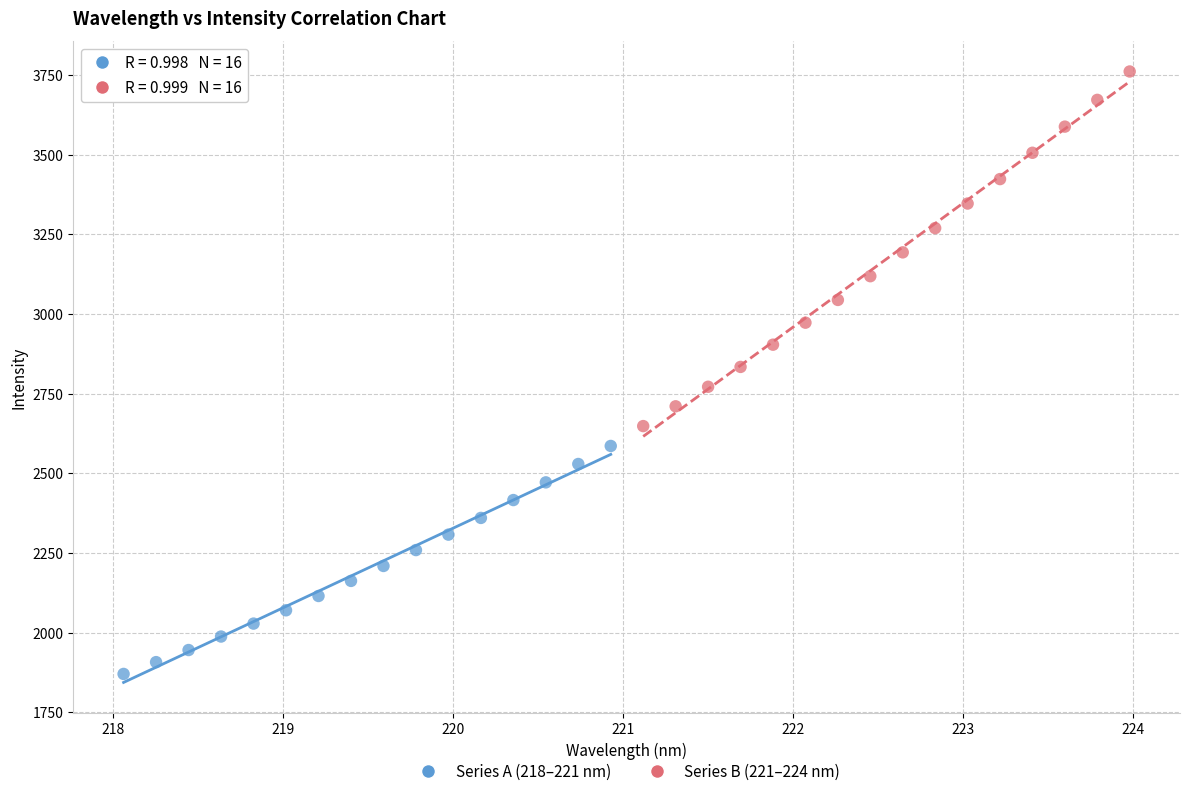

Which series has the widest spread of Y values?

Series B (221–224 nm)